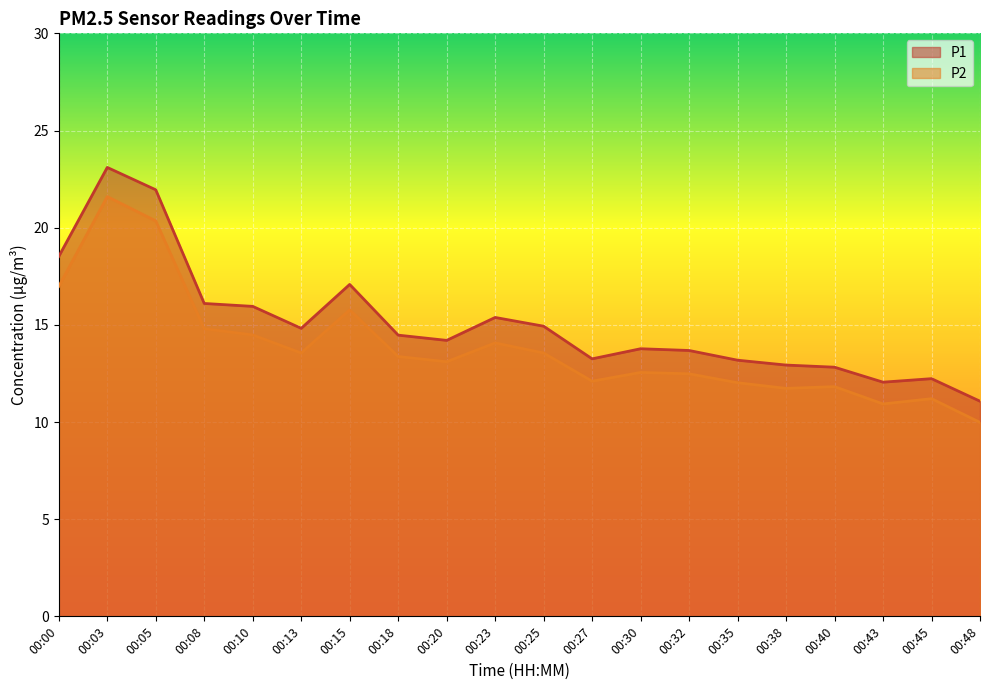

What is the average value of the P1 series?

15.1